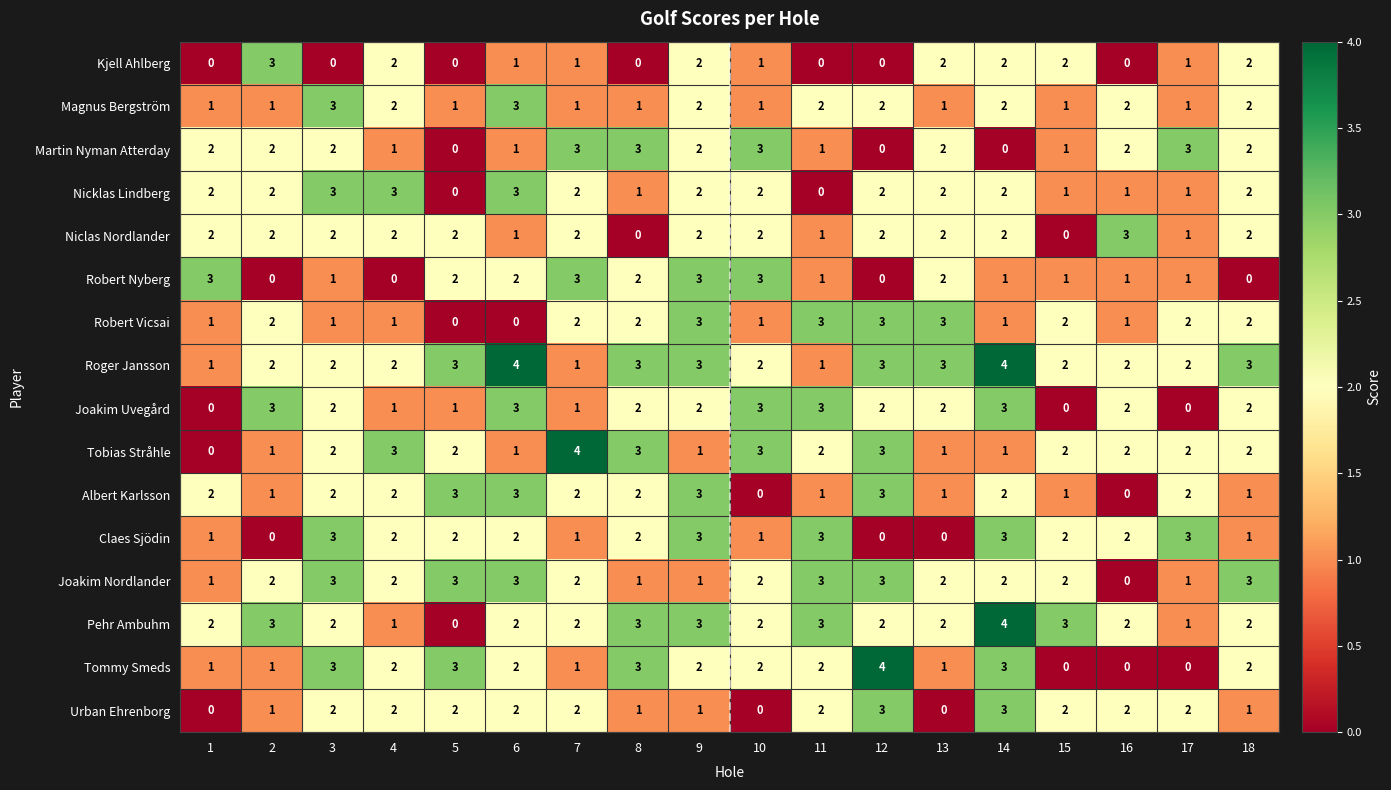

How many data points in Urban Ehrenborg are less than 2?

7